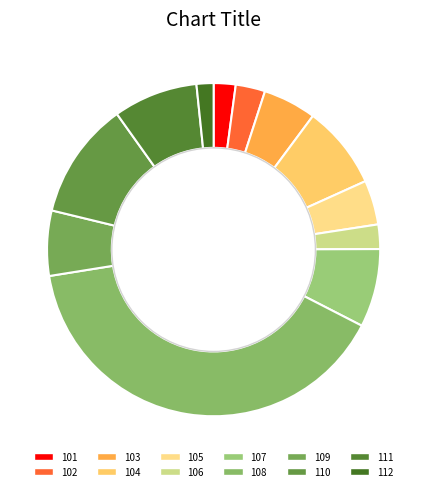

Is it true that 109 is 6% of the pie?

True